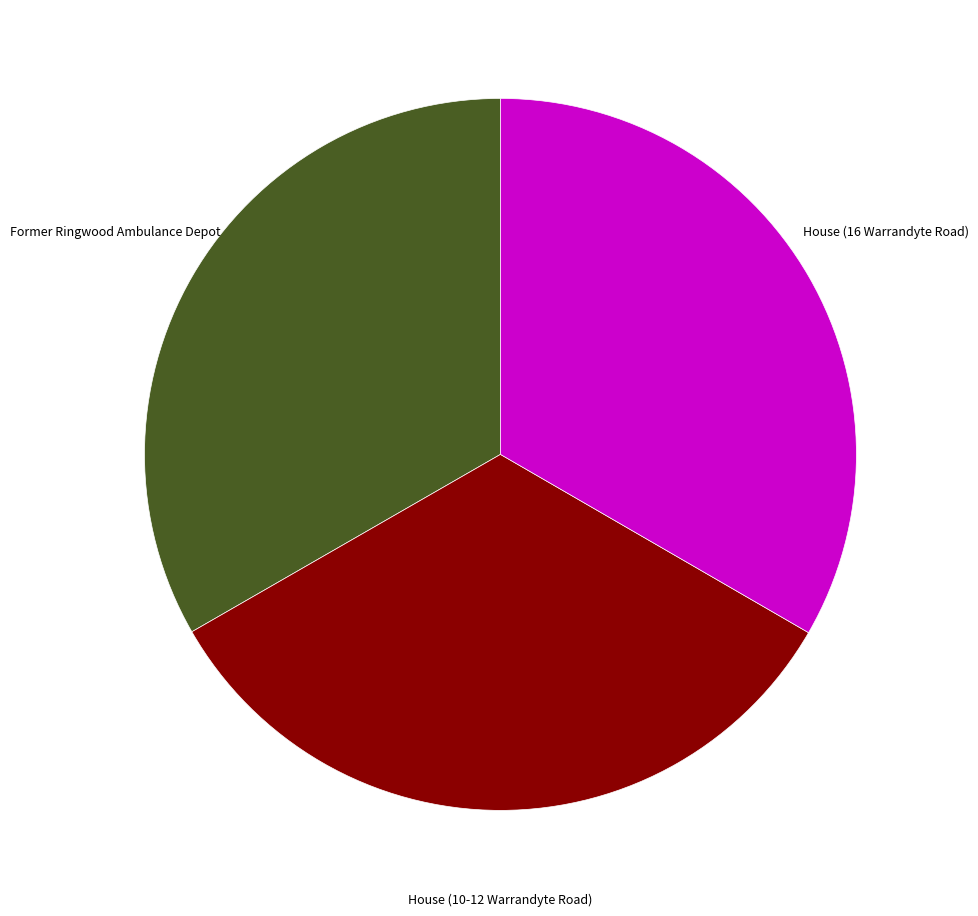

Is Former Ringwood Ambulance Depot the majority of the pie?

No